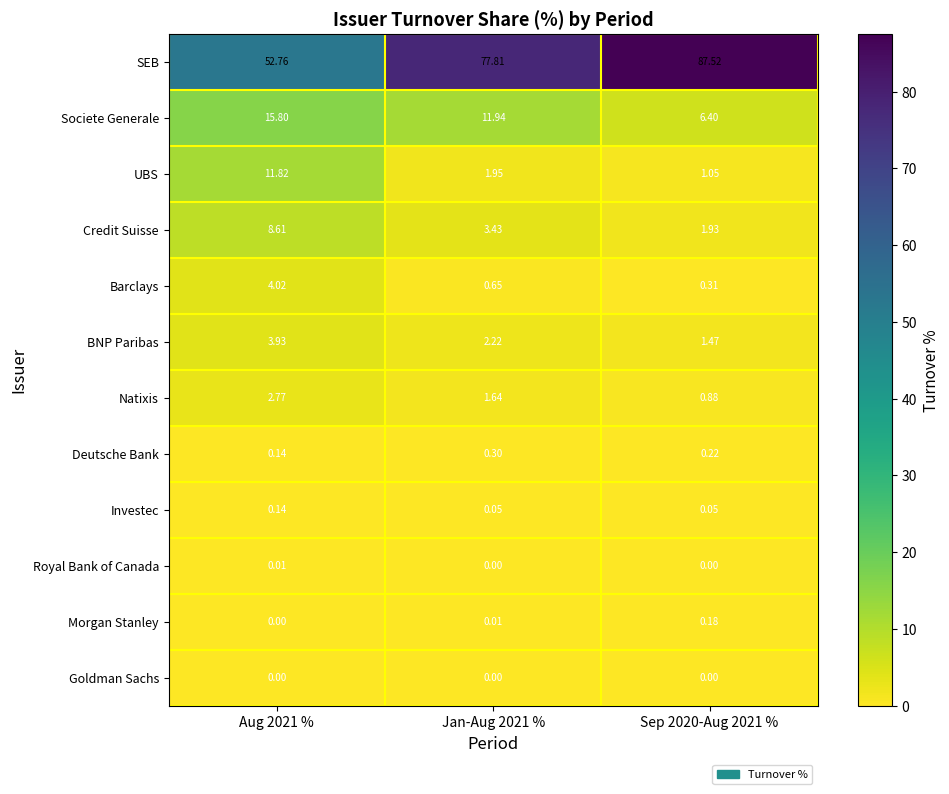

Count the number of data series in this chart.

12